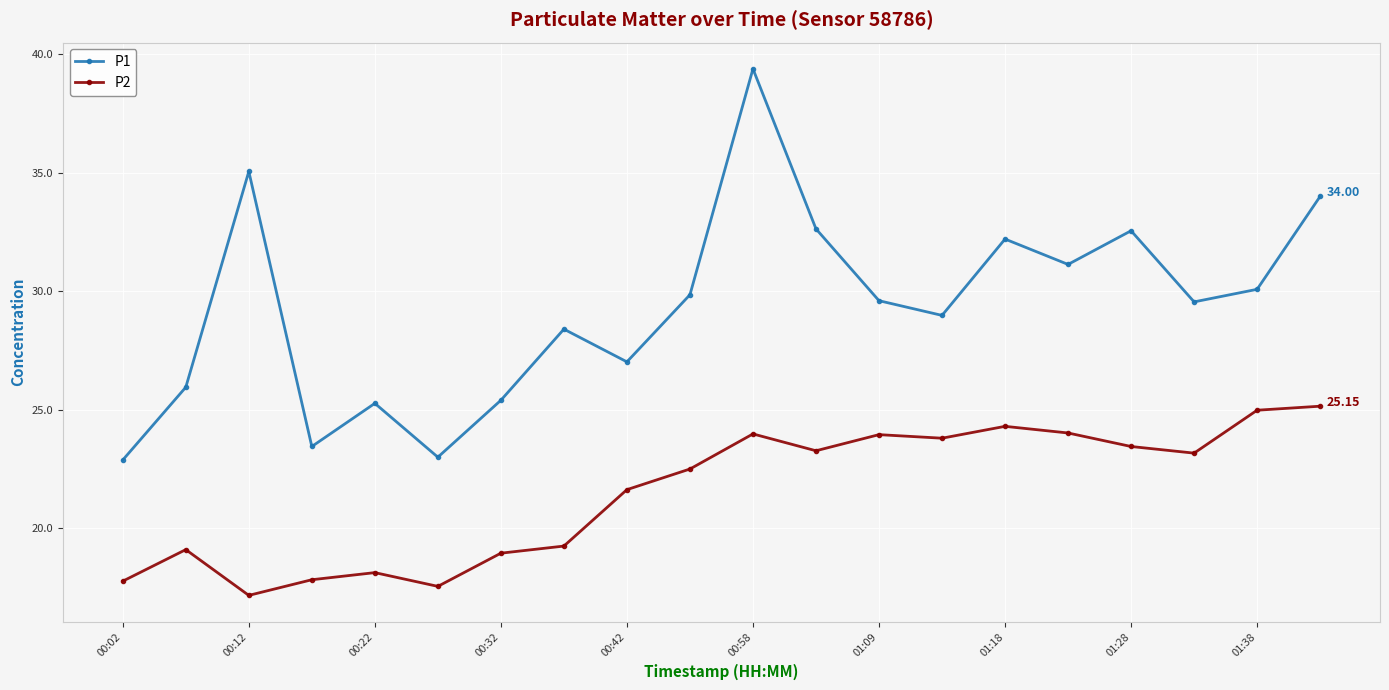

Which series has the largest total across all categories?

P1